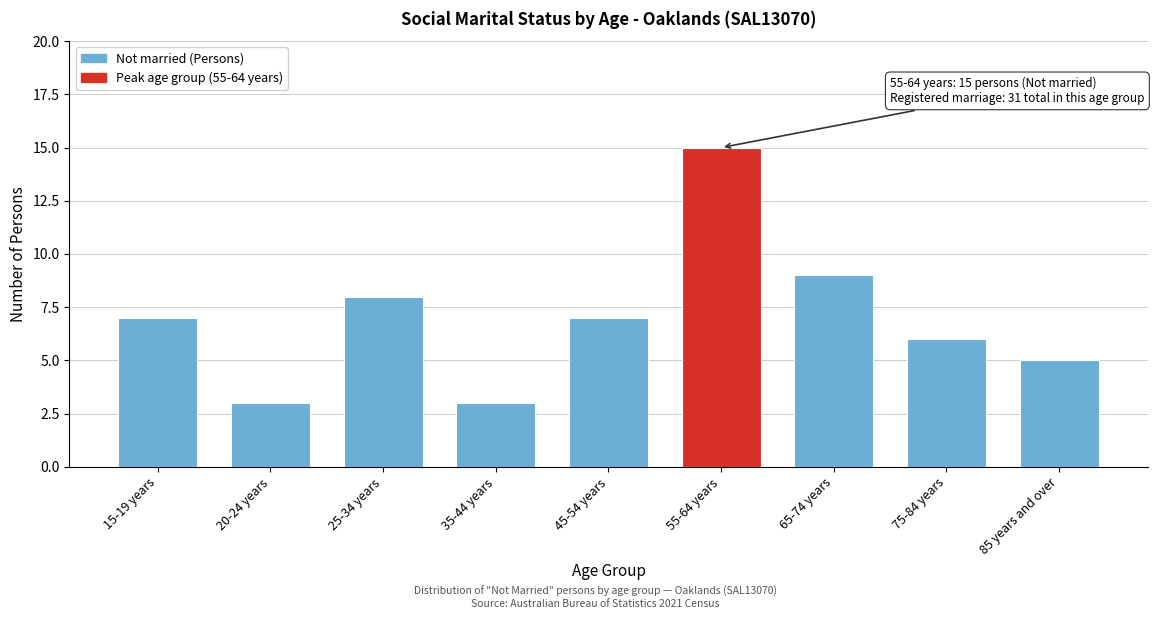

Reading left to right, transcribe all the data shown in this chart.

7	3	8	3	7	15	9	6	5